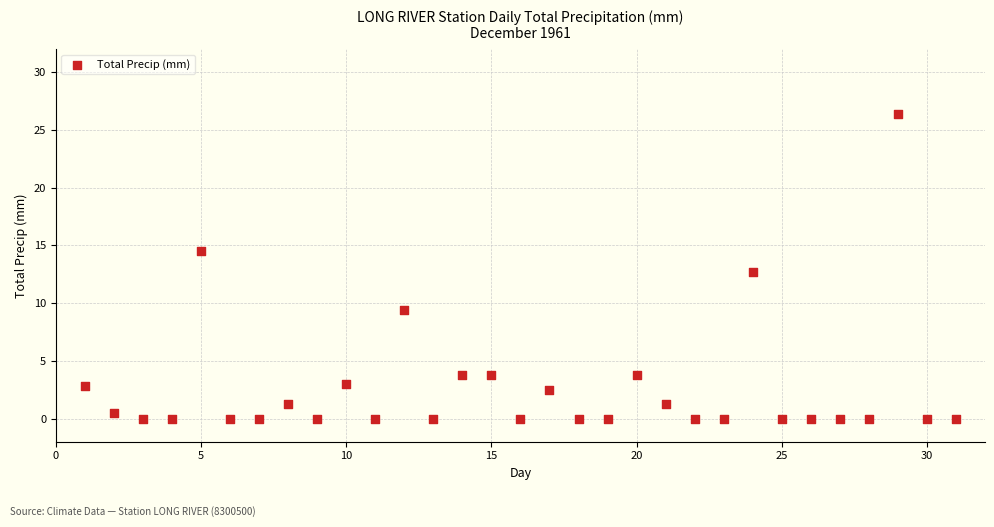

What is the range of Y values (max minus min)?

26.4